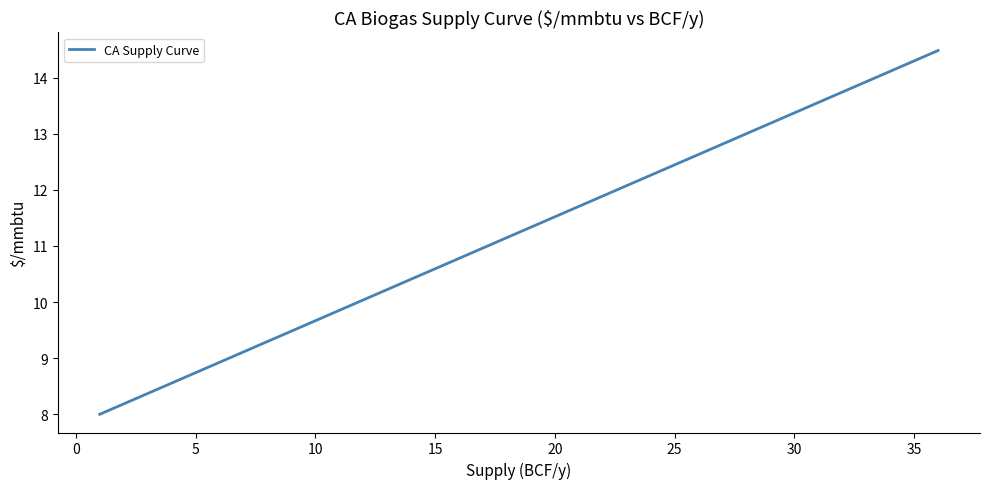

What is the difference between the maximum and minimum values?

6.5